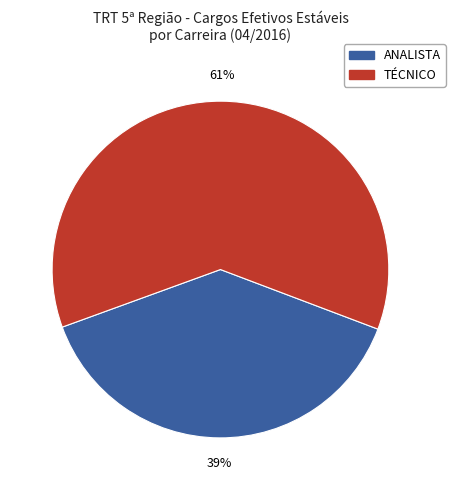

To the nearest percent, what is the average slice percentage?

50%